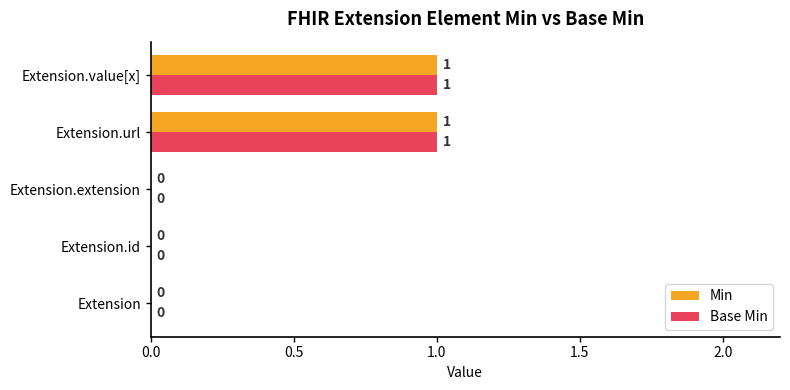

How many positive values does the Min series have?

2